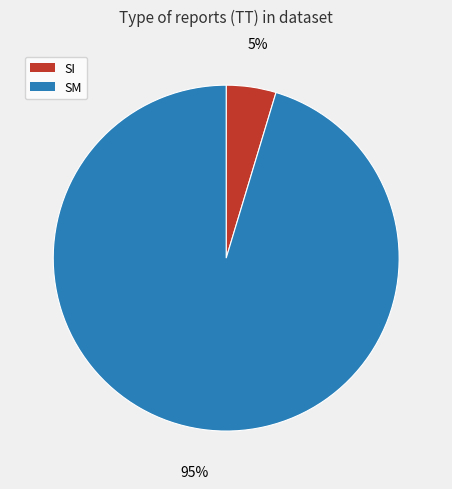

Count the number of slices in the pie.

2